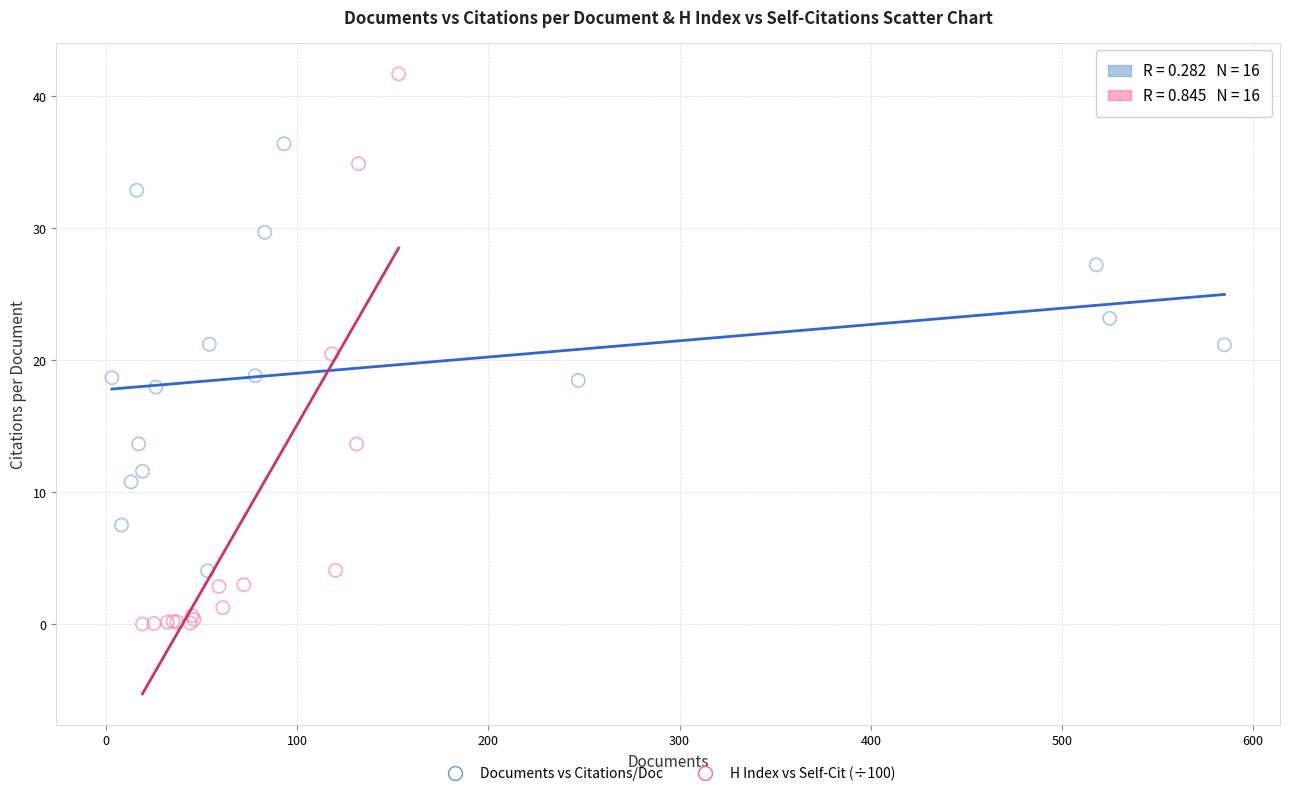

Which series contains the lowest Y value?

H Index vs Self-Cit (÷100)